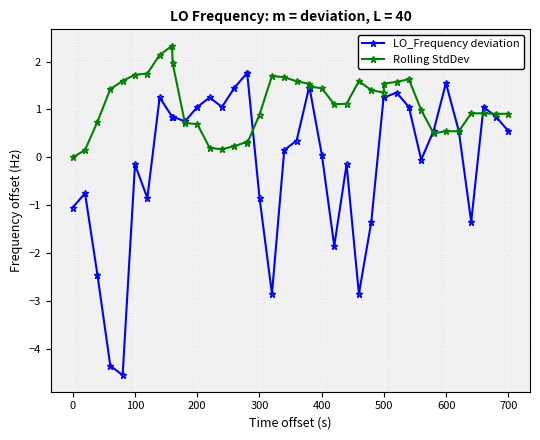

How many positive values does the LO_Frequency deviation series have?

25